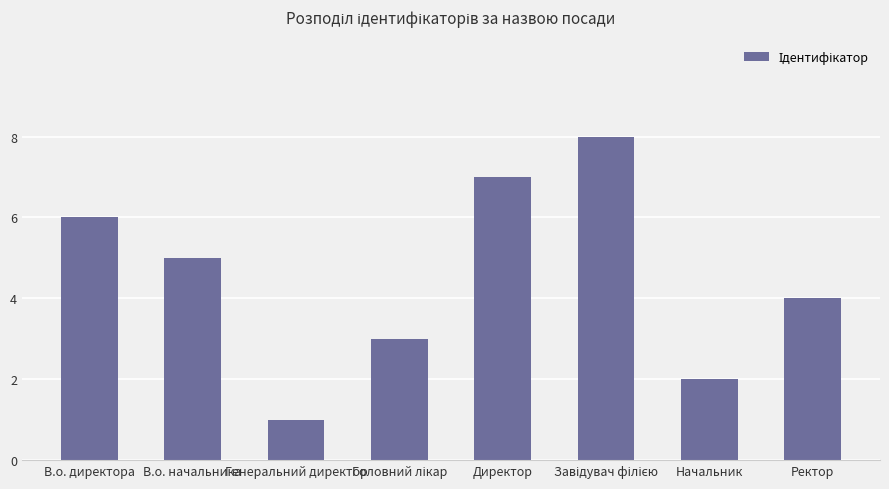

Read the value at Начальник.

2